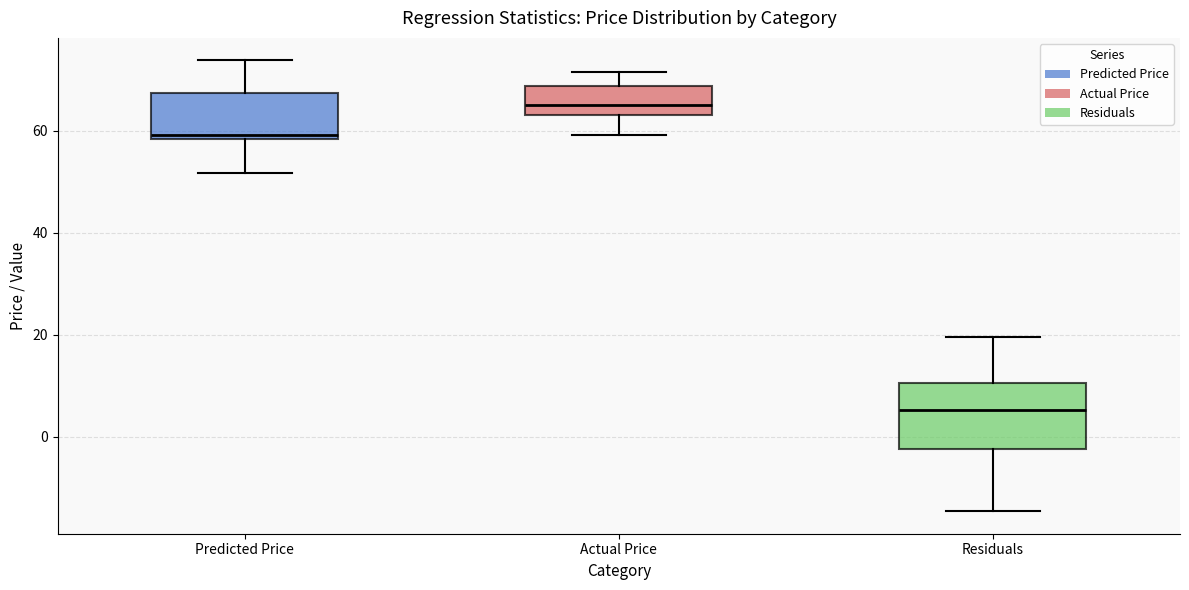

Reading left to right, read every box against the y-axis: the position of its median line, the range the box covers, and the ends of its whiskers. The values are not printed on the chart, so give them approximately, as read against the axis.

Predicted Price: median 60, box 58 to 68, whiskers 52 to 74
Actual Price: median 66, box 64 to 68, whiskers 60 to 72
Residuals: median 6, box -2 to 10, whiskers -14 to 20